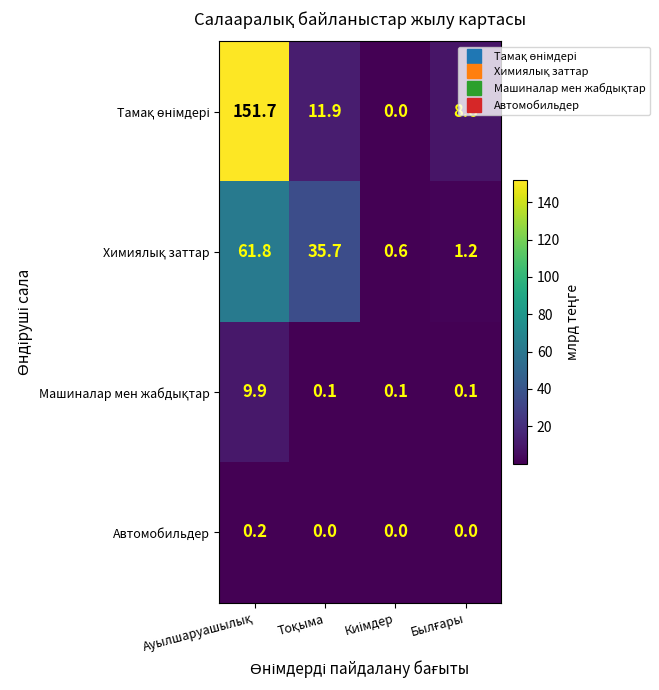

Count the number of data series in this chart.

4